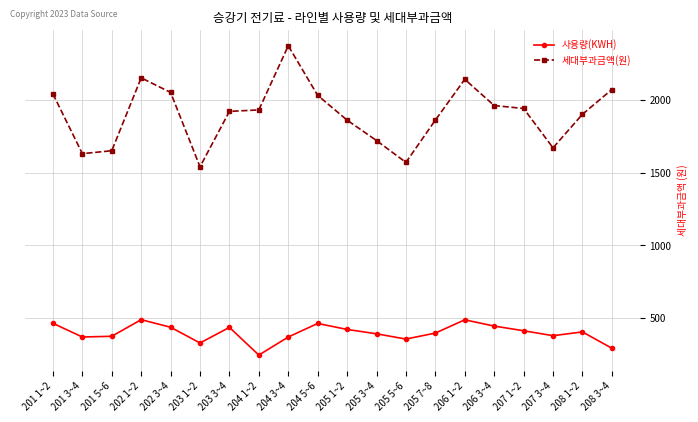

What is the label of the 18th point from the left?

207 3~4